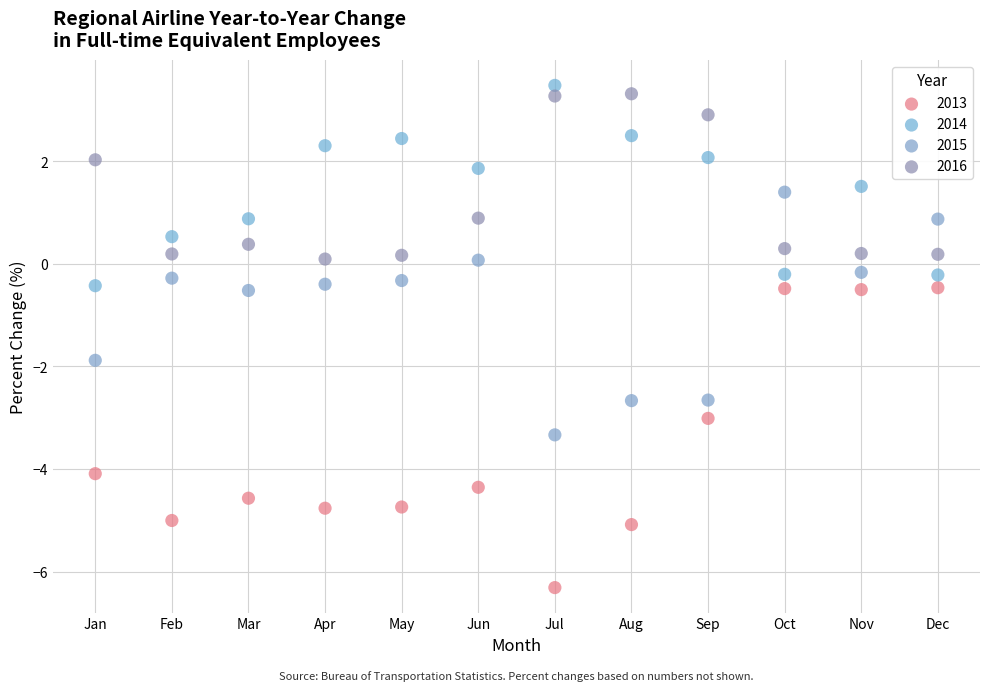

Across all data points, what is the range of Y values (max minus min)?

9.8